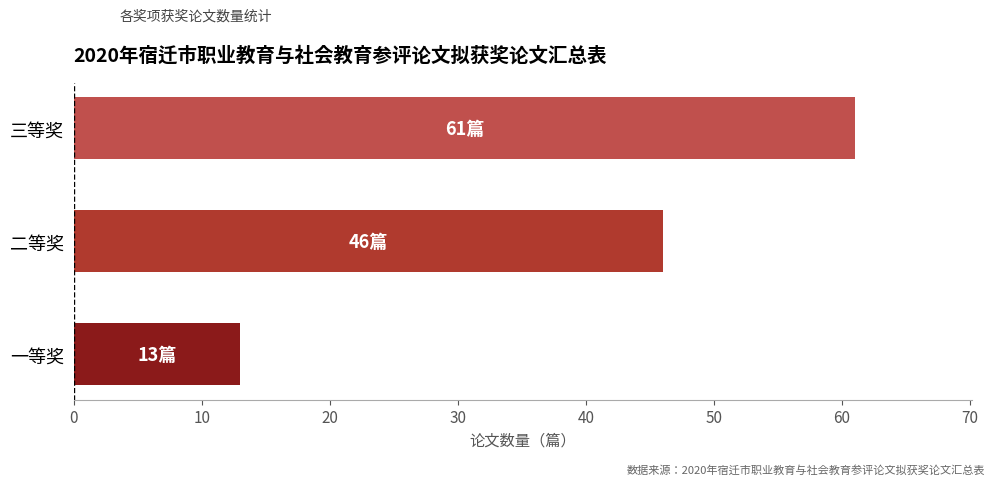

Reading bottom to top, extract all data points from this chart.

13	46	61